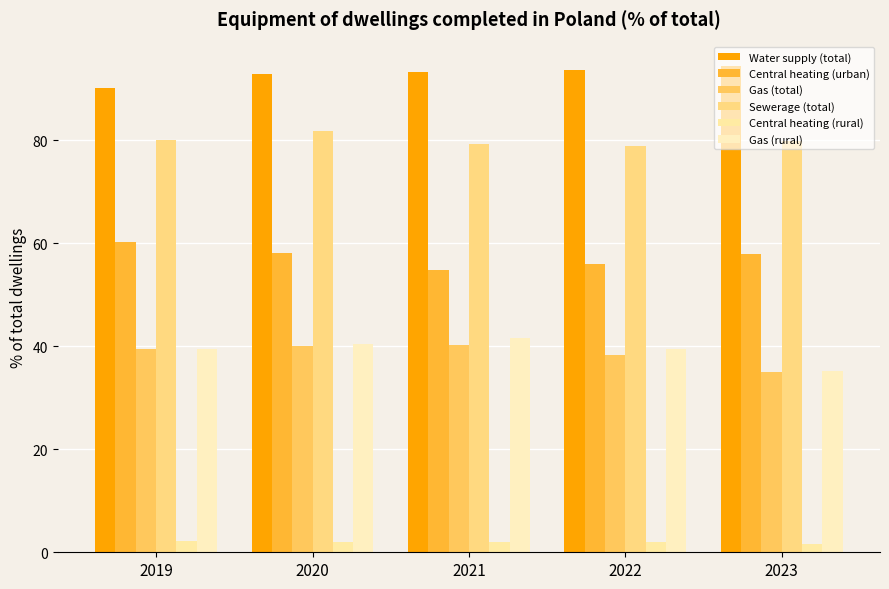

What is the value of the Central heating (rural) bar at the 5th from the left?

1.7